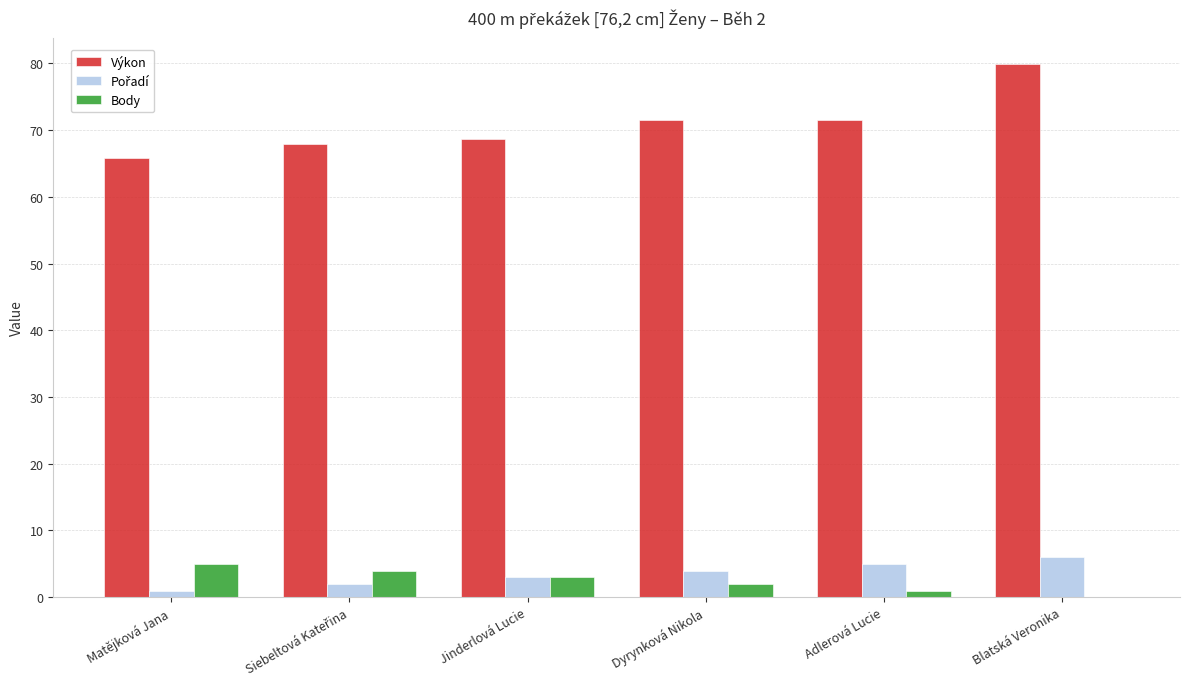

At which category is the sum across all series the highest?

Blatská Veronika